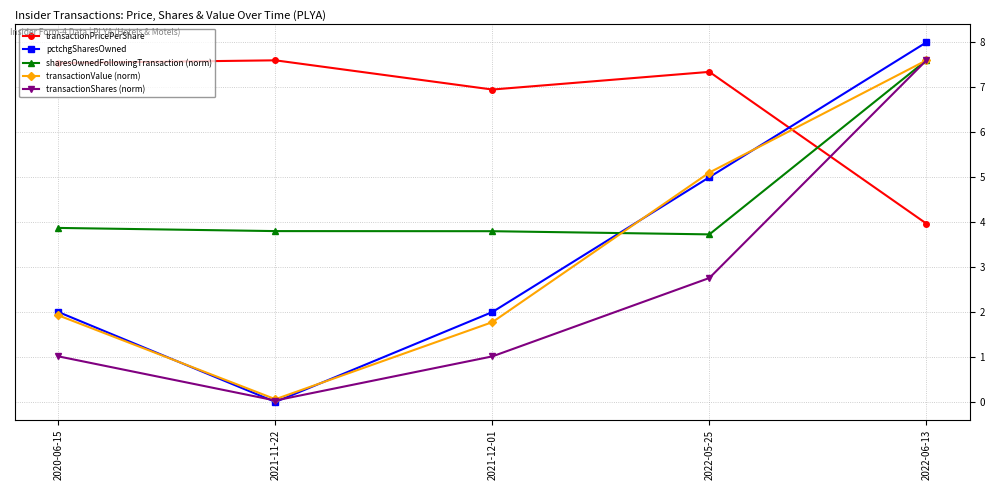

The value of transactionPricePerShare at 2021-12-01 is 7.0. True or false?

True